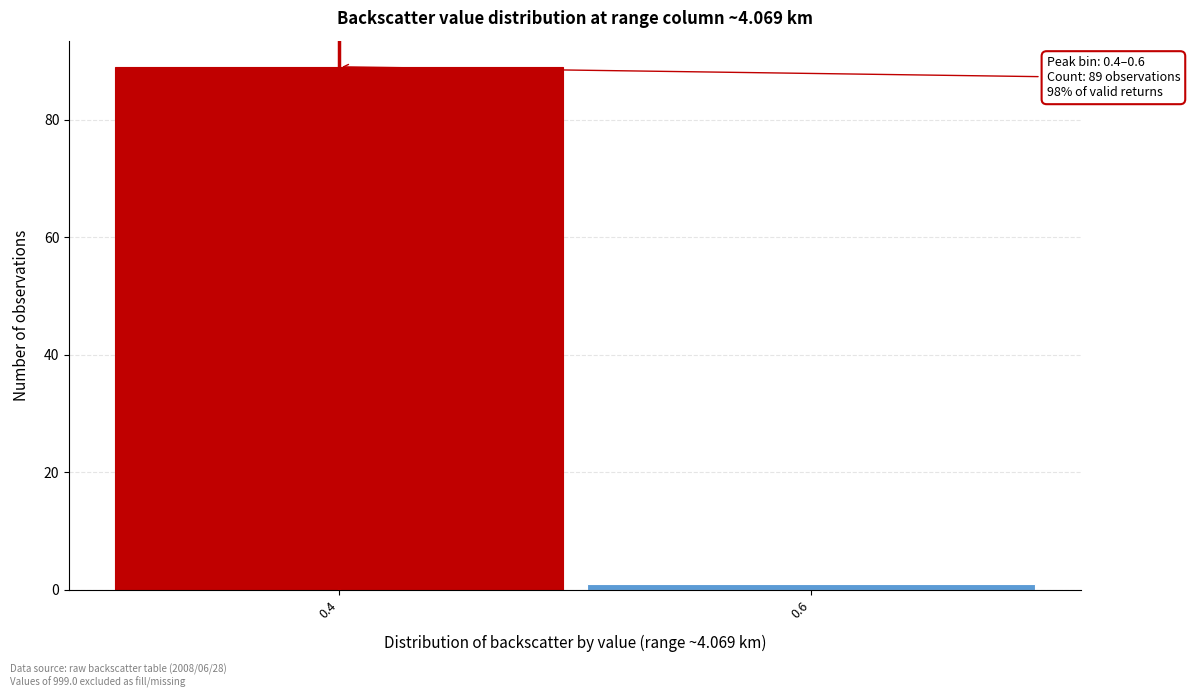

Reading right to left, extract all data points from this chart.

0.6=1	0.4=89